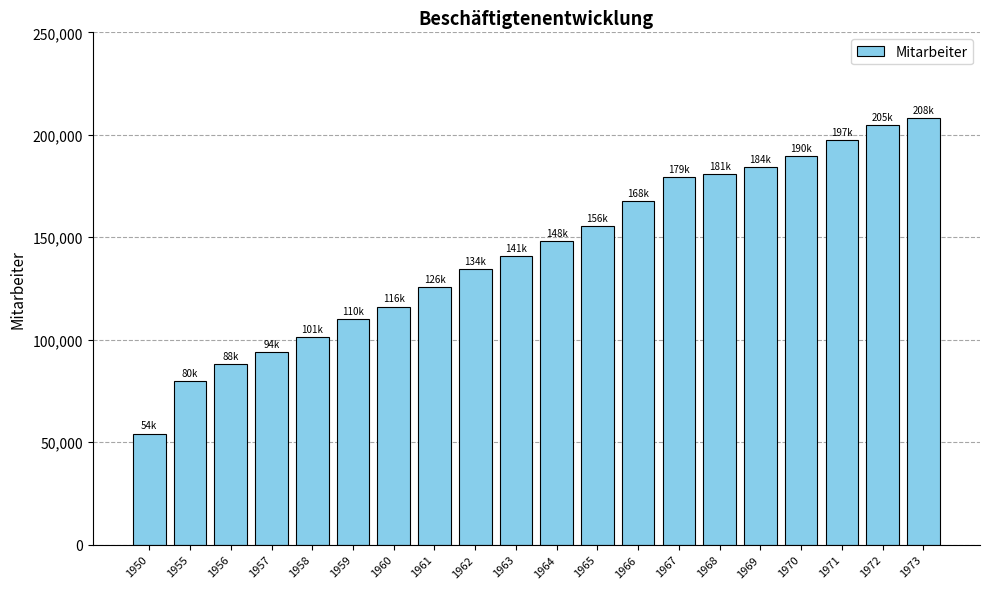

Does the chart contain any negative values?

No